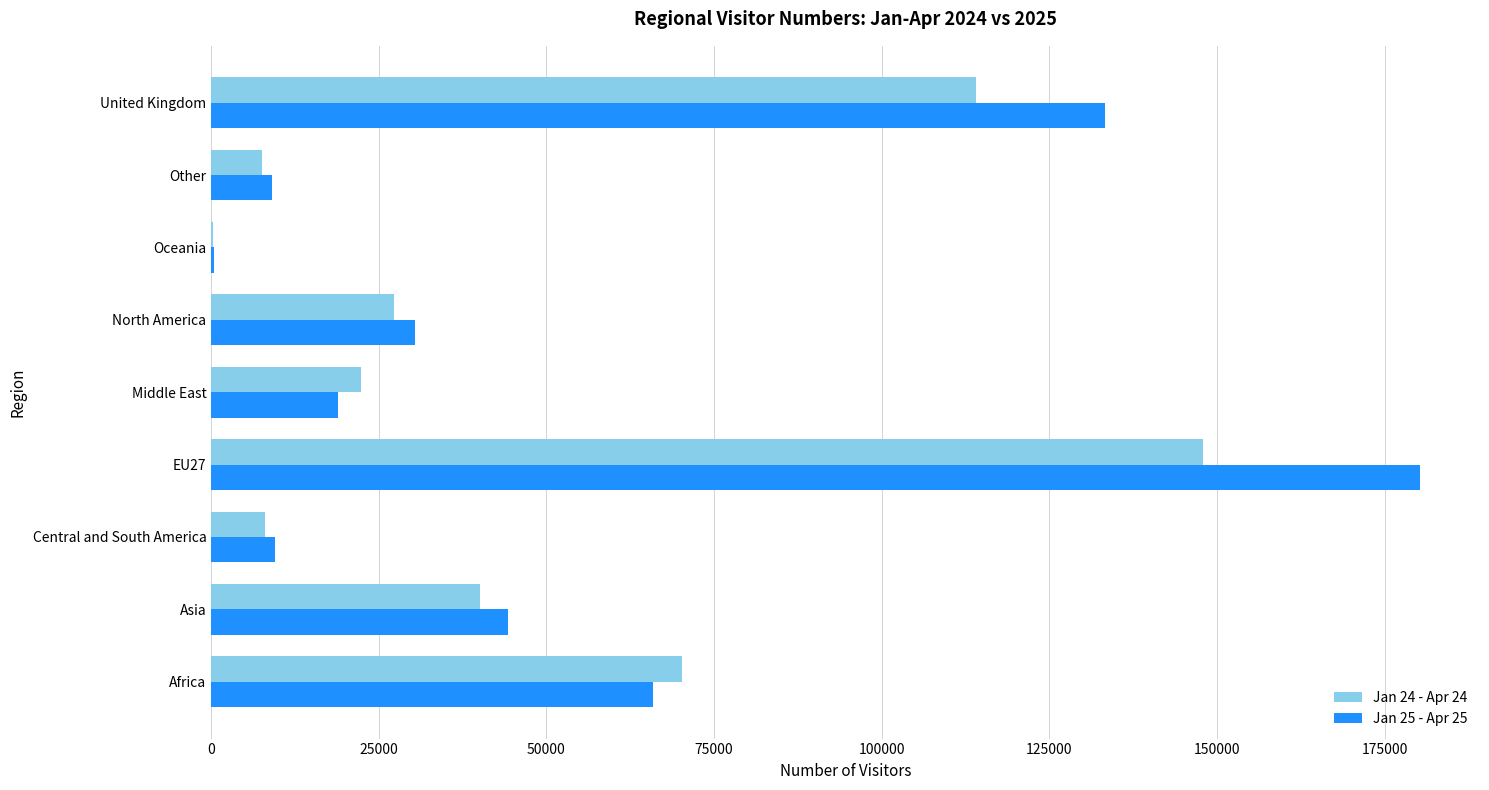

How many categories are shown in the chart?

9